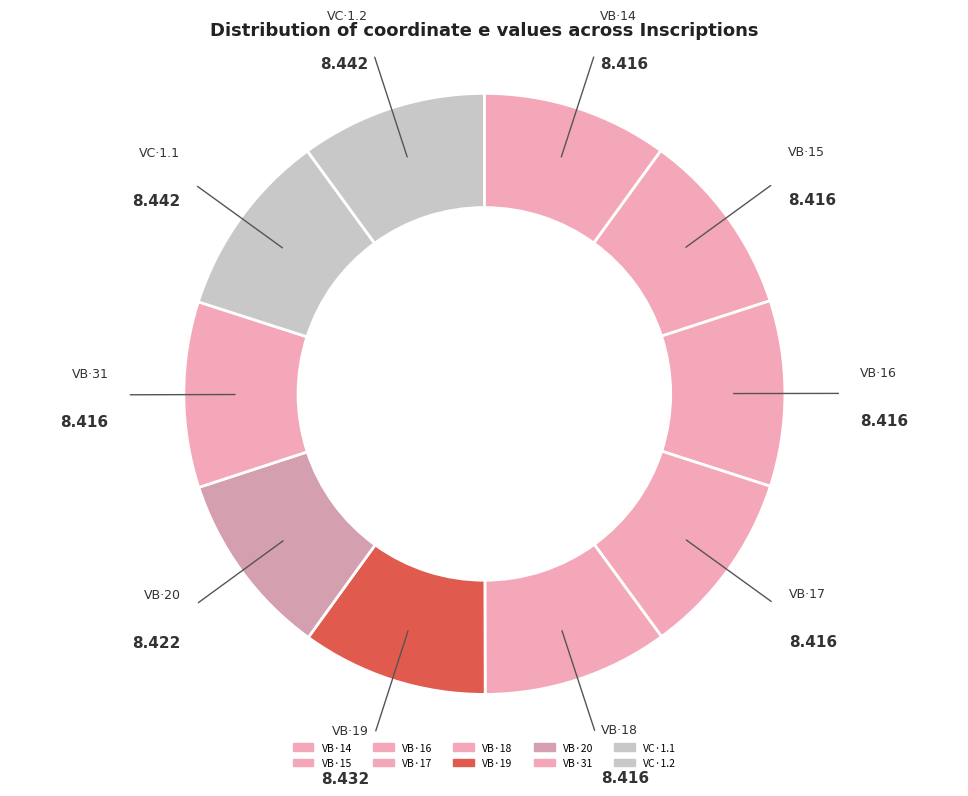

What percentage do VB·20 and VB·18 together represent?

20.0%